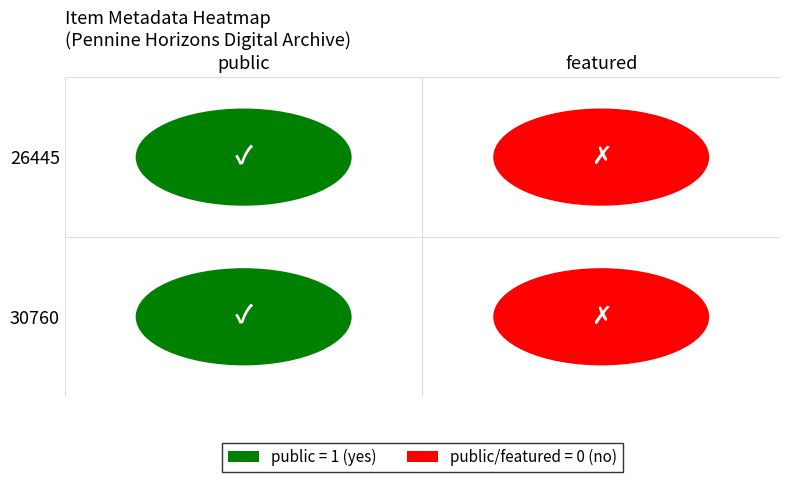

The 26445 series shows 0 at 1. True or false?

True